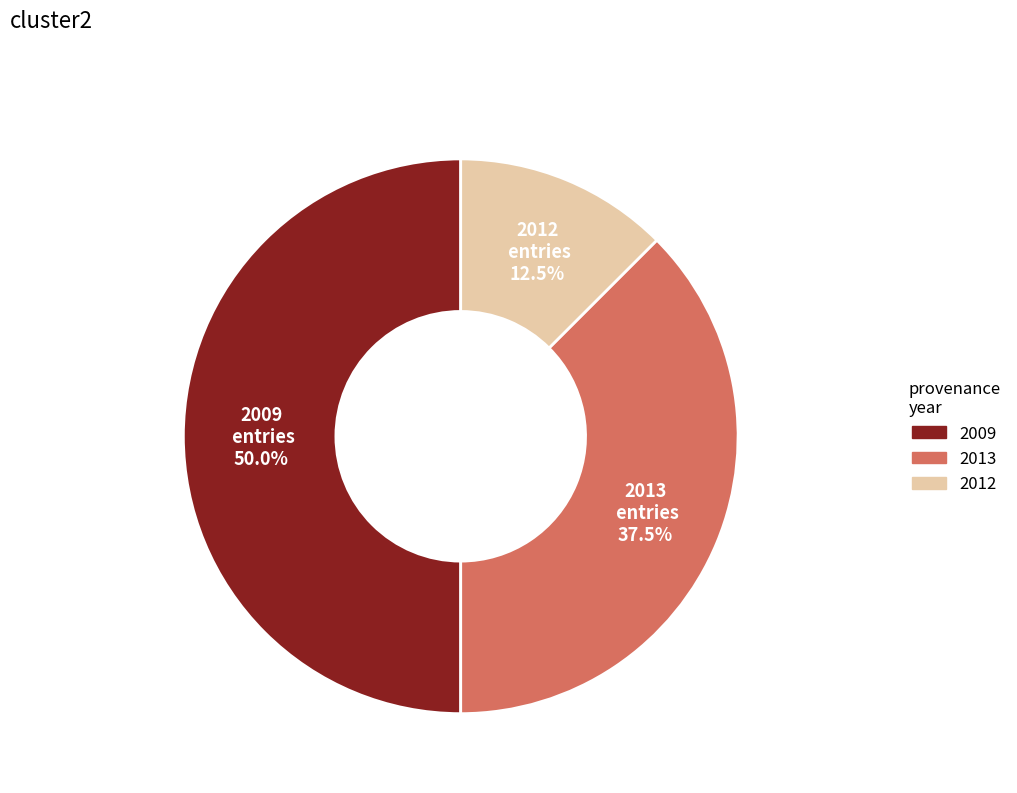

To the nearest percent, what is the average slice percentage?

33%